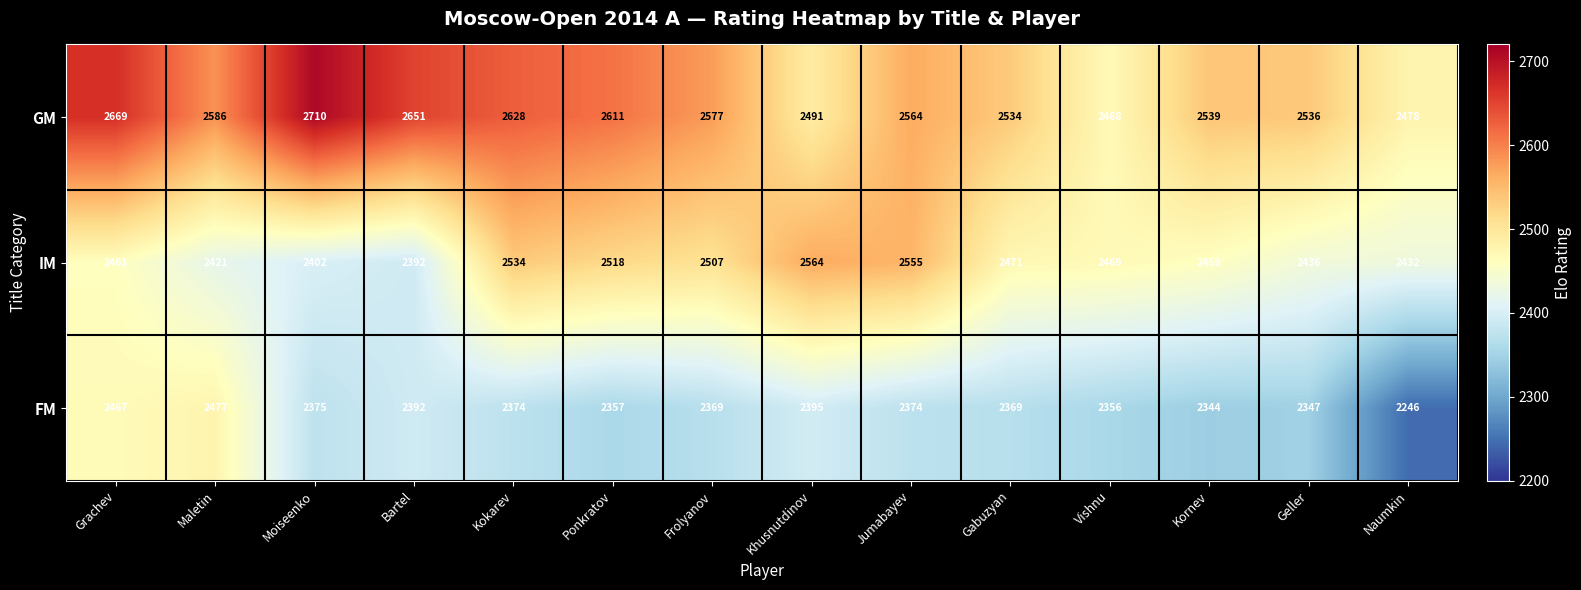

Which series has the largest total across all categories?

GM